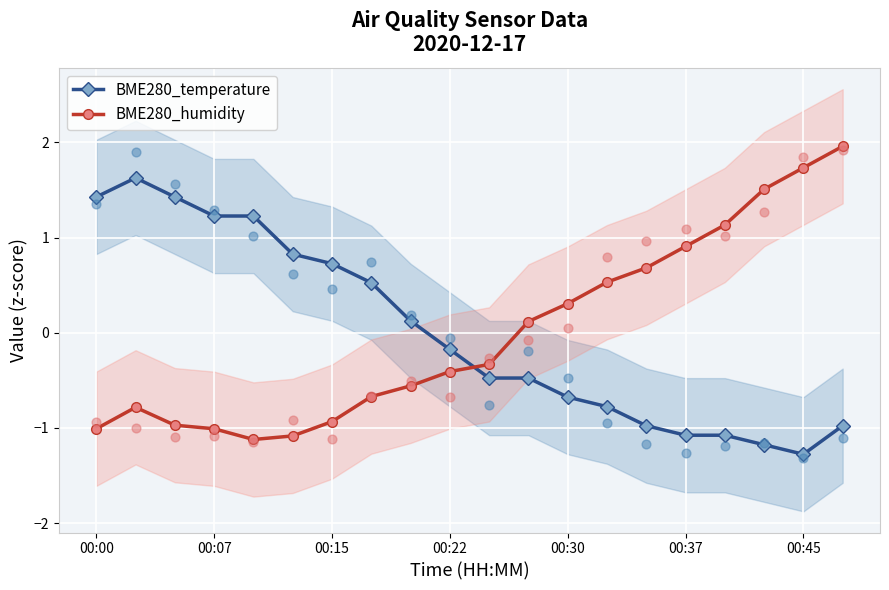

The value of BME280_humidity at 00:15 is -0.9. True or false?

True